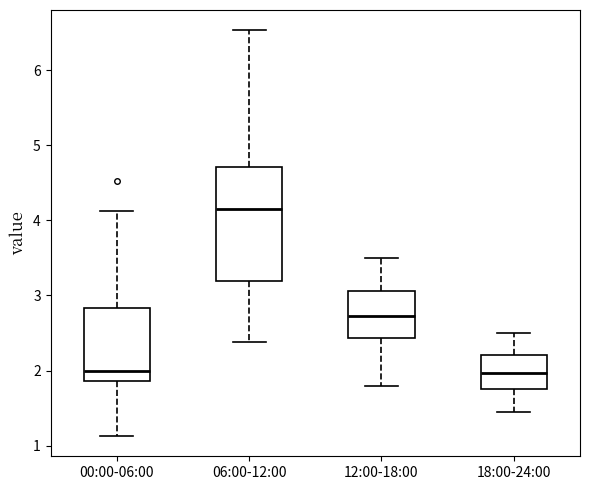

Reading left to right, read every box against the y-axis: the position of its median line, the range the box covers, and the ends of its whiskers. The values are not printed on the chart, so give them approximately, as read against the axis.

00:00-06:00: median 2.0, box 1.9 to 2.8, whiskers 1.1 to 4.1
06:00-12:00: median 4.2, box 3.2 to 4.7, whiskers 2.4 to 6.5
12:00-18:00: median 2.7, box 2.4 to 3.1, whiskers 1.8 to 3.5
18:00-24:00: median 2.0, box 1.8 to 2.2, whiskers 1.5 to 2.5